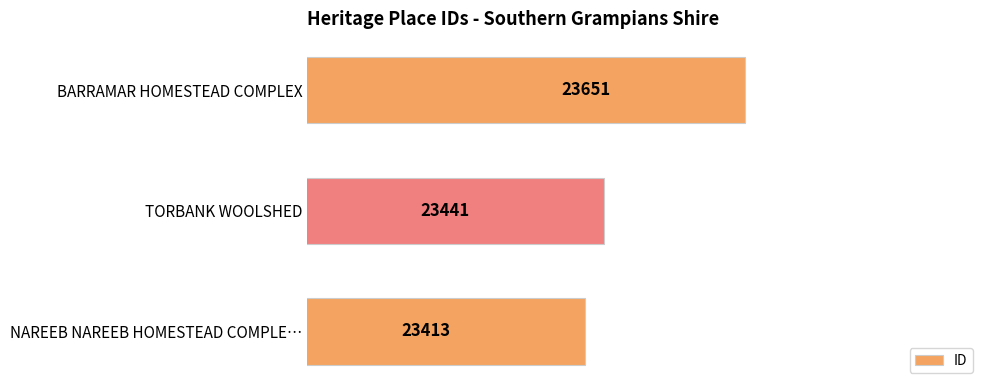

Where is the data nearest to the value 23532?

TORBANK WOOLSHED